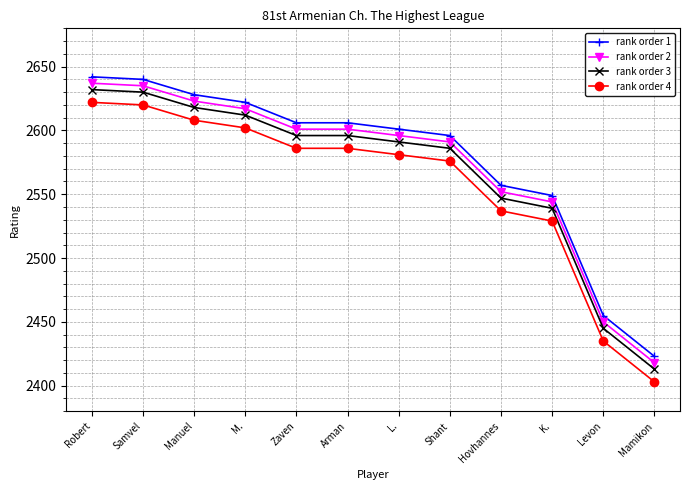

The rank order 4 series shows 3611 at Hovhannes. True or false?

False